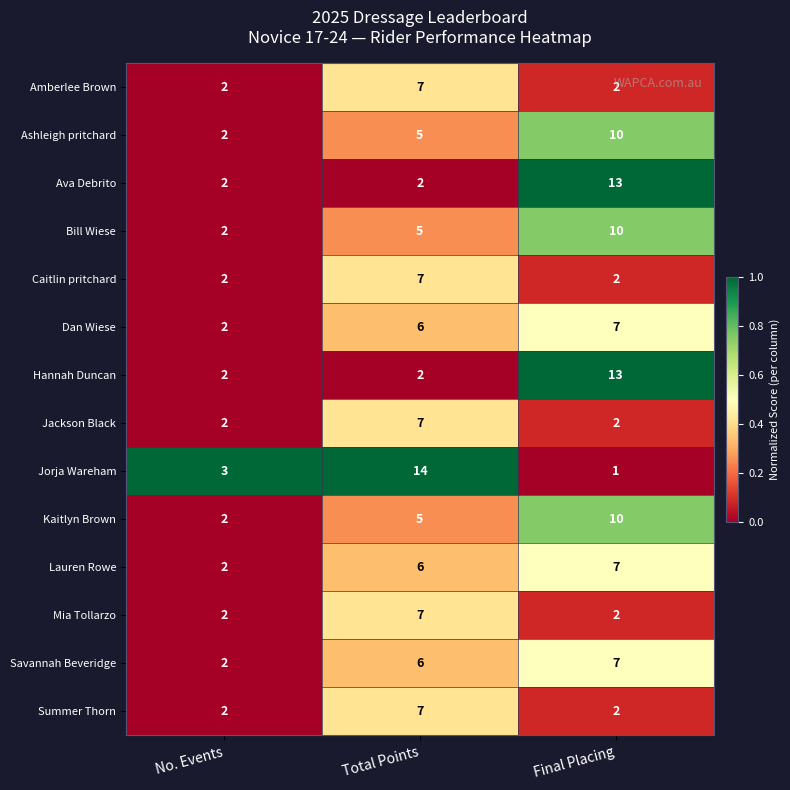

What is the total value across all series at Final Placing?

88